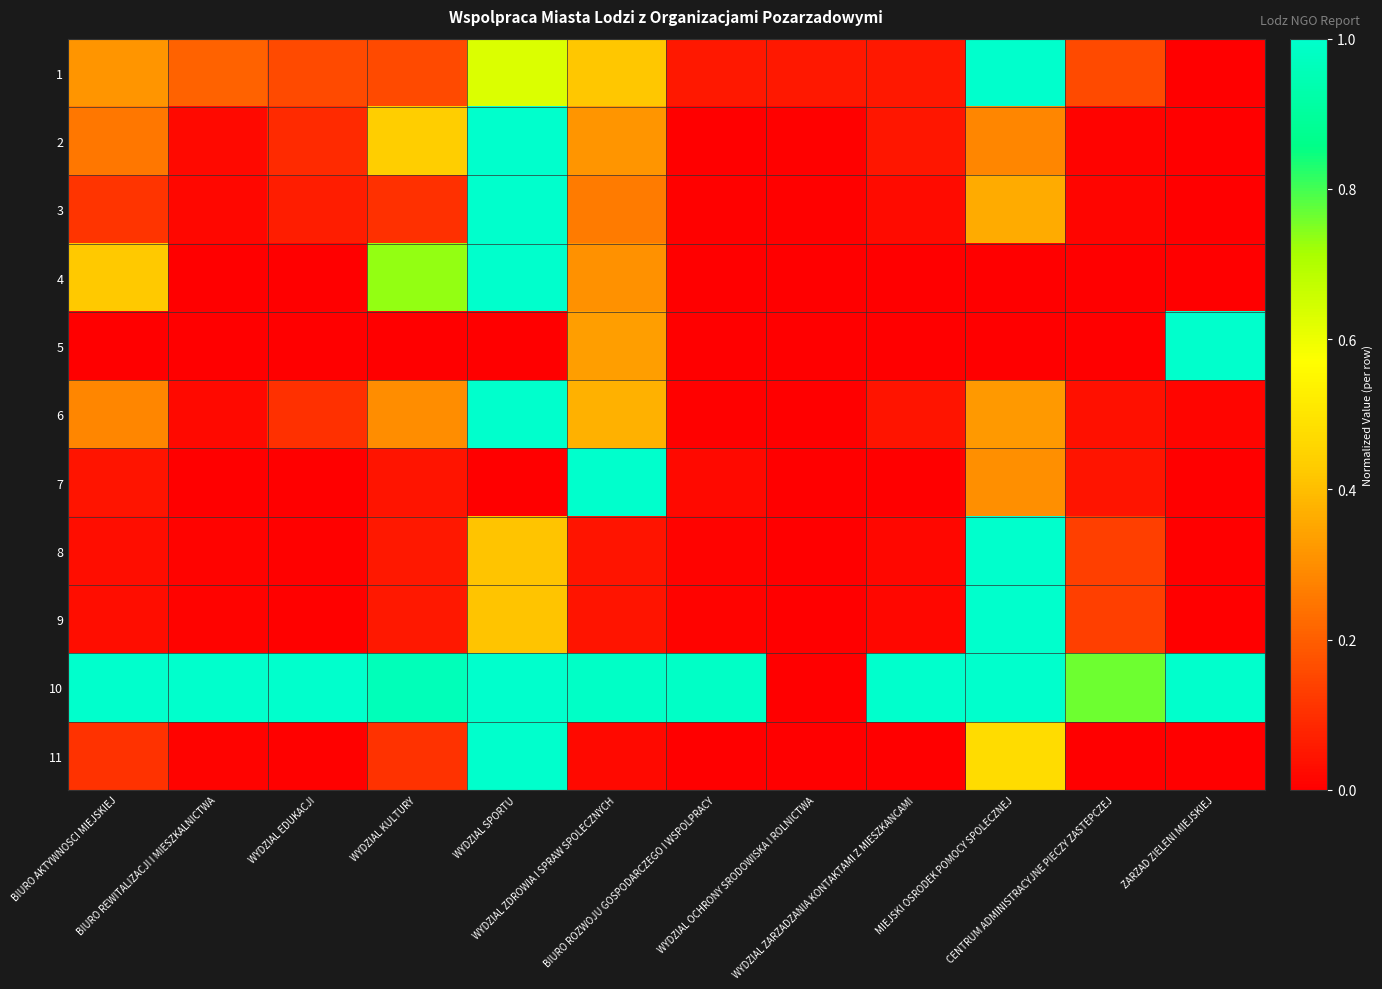

At MIEJSKI OSRODEK POMOCY SPOLECZNEJ, list the series in order from largest to smallest.

1, 8, 9, 10, 11, 3, 6, 7, 2, 4, 5